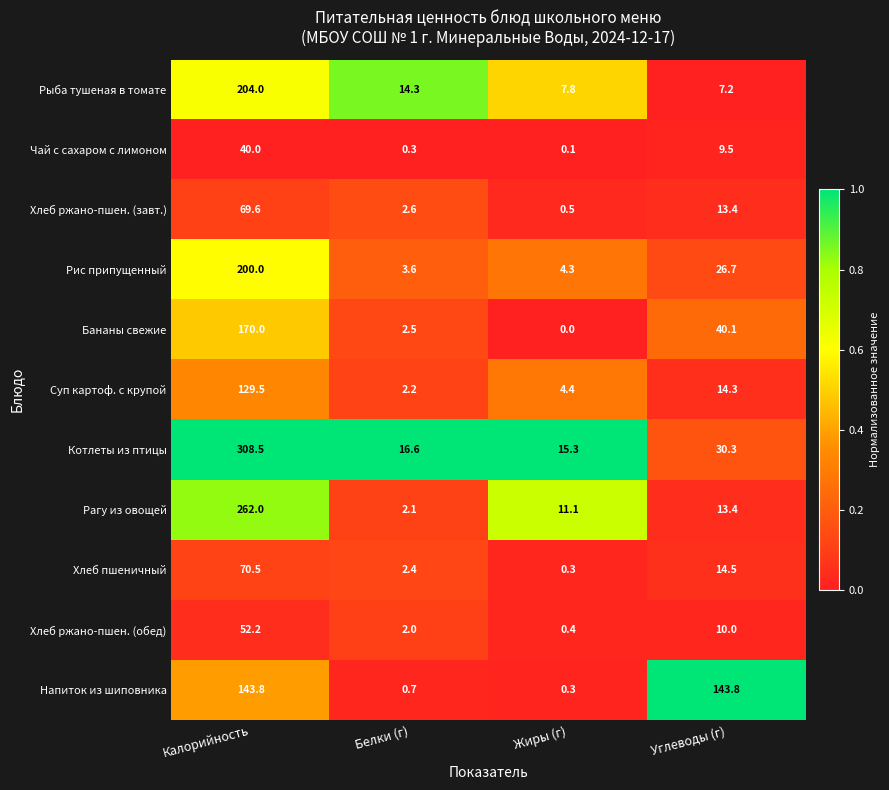

Which series has the widest spread of values?

Котлеты из птицы